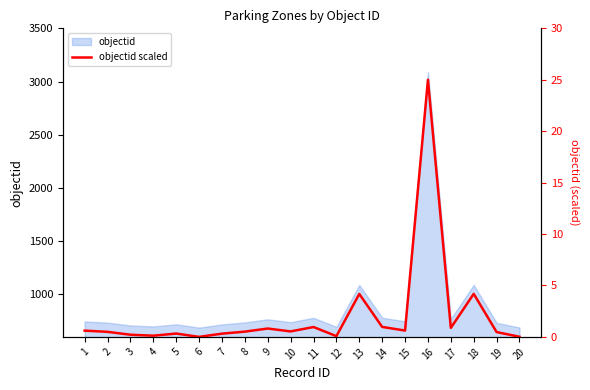

Reading left to right, what are all the values shown in this chart?

1=0.6	2=0.5	3=0.2	4=0.1	5=0.3	6=0.0	7=0.3	8=0.5	9=0.8	10=0.5	11=1.0	12=0.1	13=4.2	14=1.0	15=0.6	16=25.0	17=0.9	18=4.2	19=0.5	20=0.0